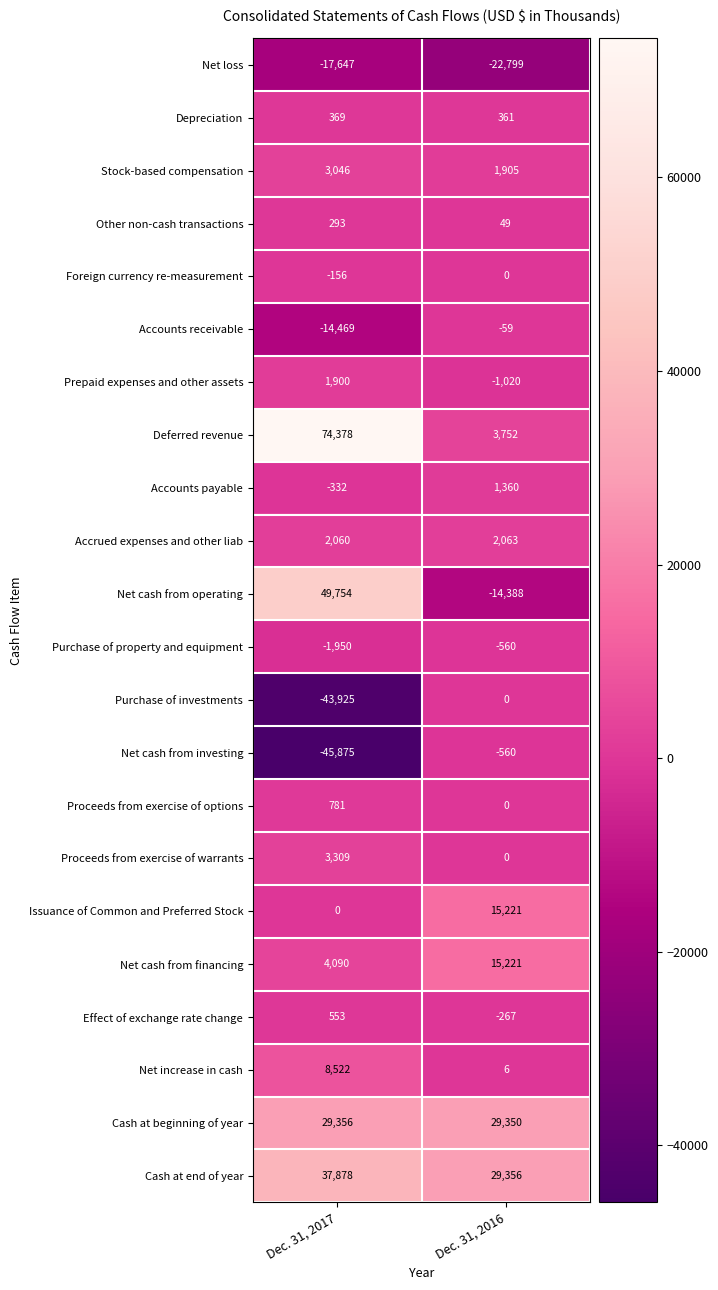

True or false: Cash at beginning of year has a value of 29356 at Dec. 31, 2017.

True